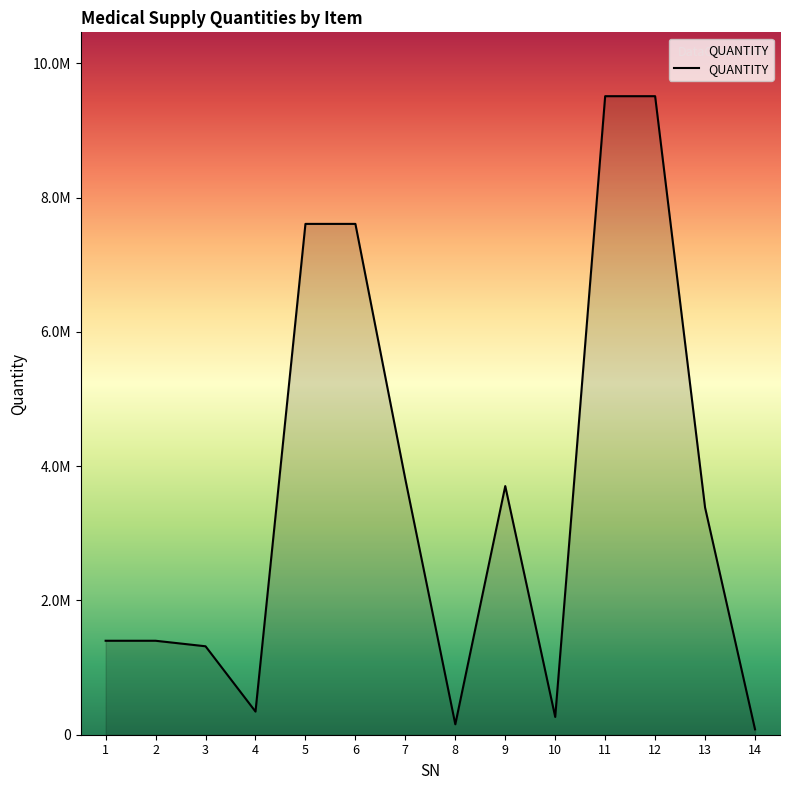

What is the average value?

3578471